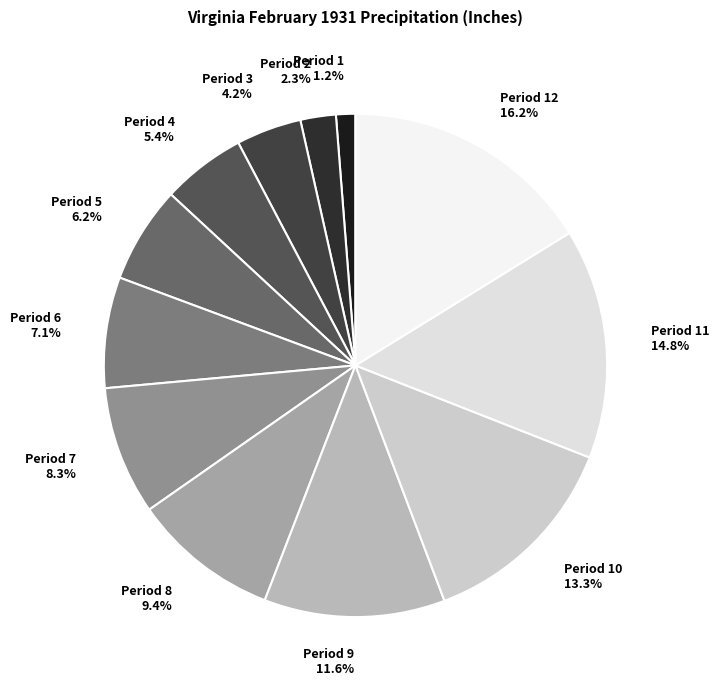

How many slices are in this pie chart?

12